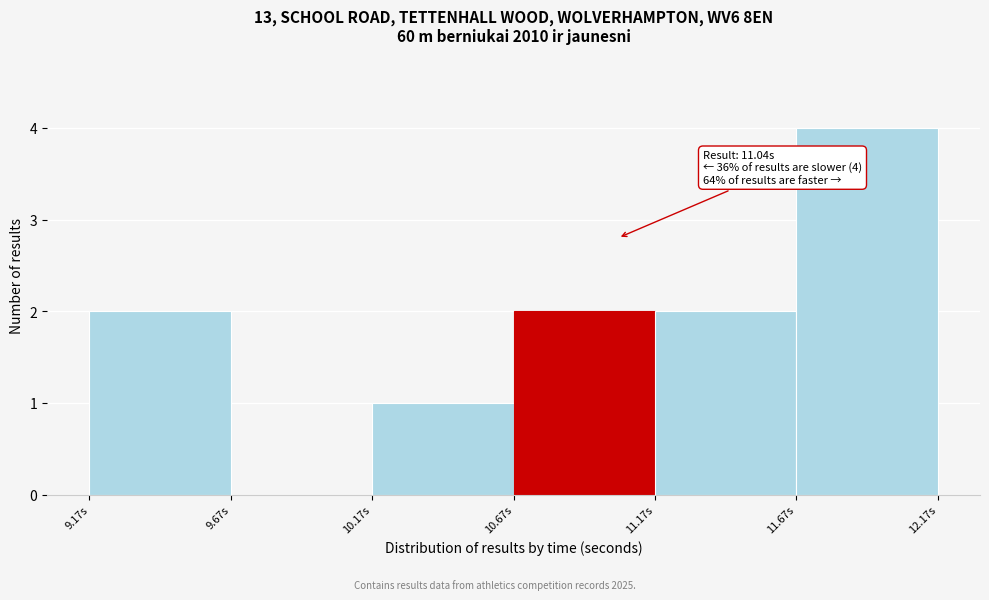

Which range on the x-axis has the tallest bar?

11.67 to 12.17